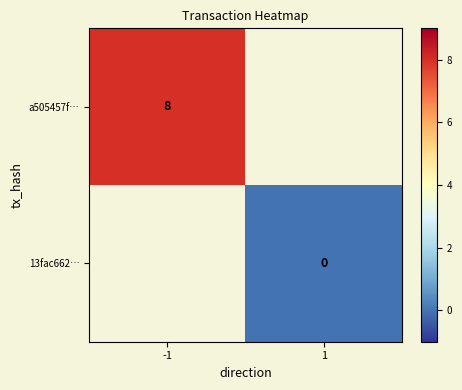

Which series has the widest spread of values?

a505457f…